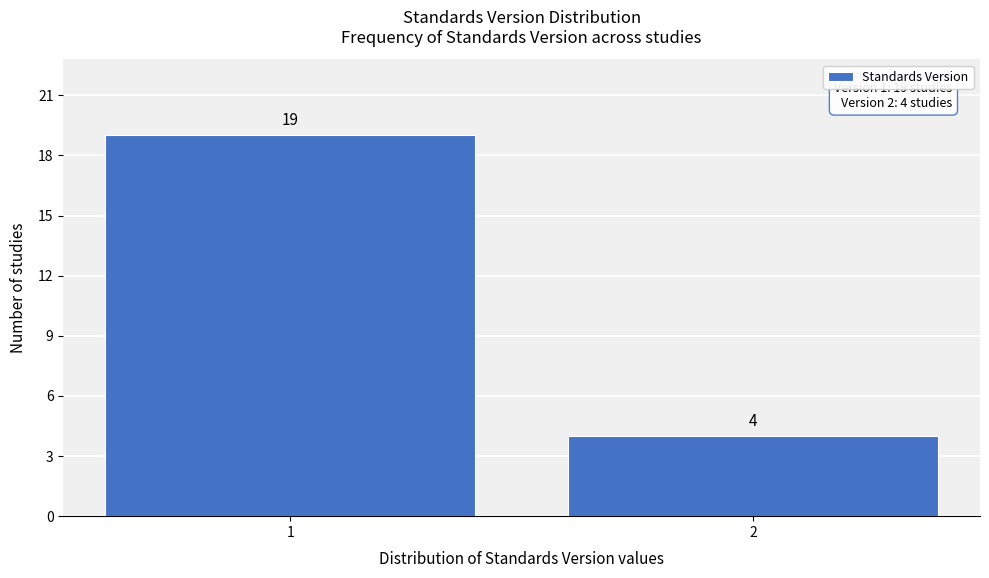

Reading left to right, transcribe all the data shown in this chart.

1=19	2=4